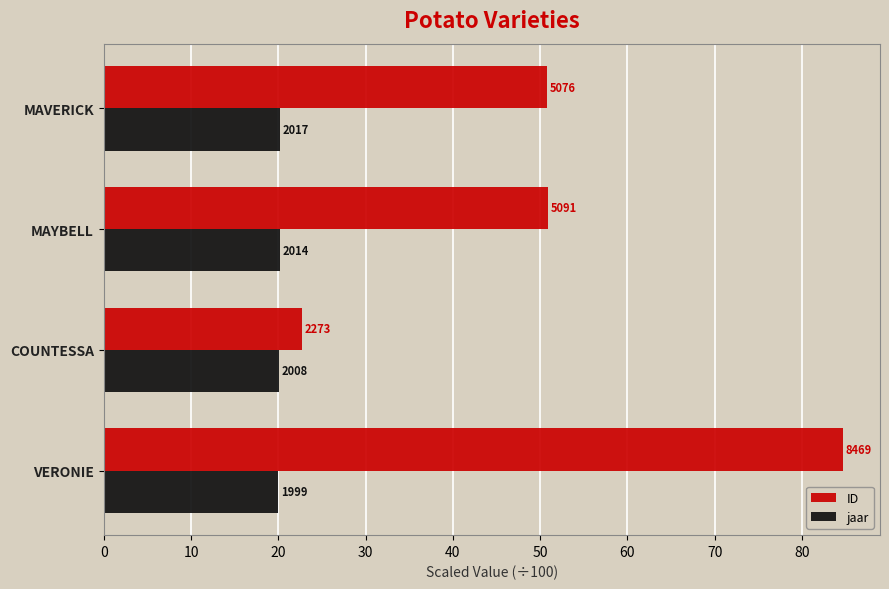

What are all the series names shown in the legend?

ID, jaar